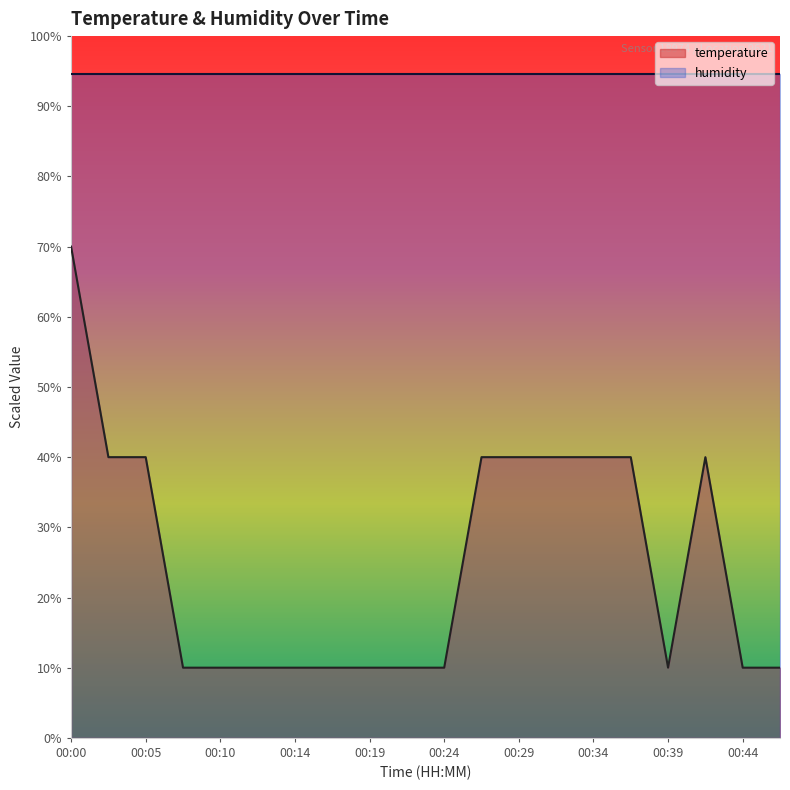

What is the value of the 1st point from the left?

70.0